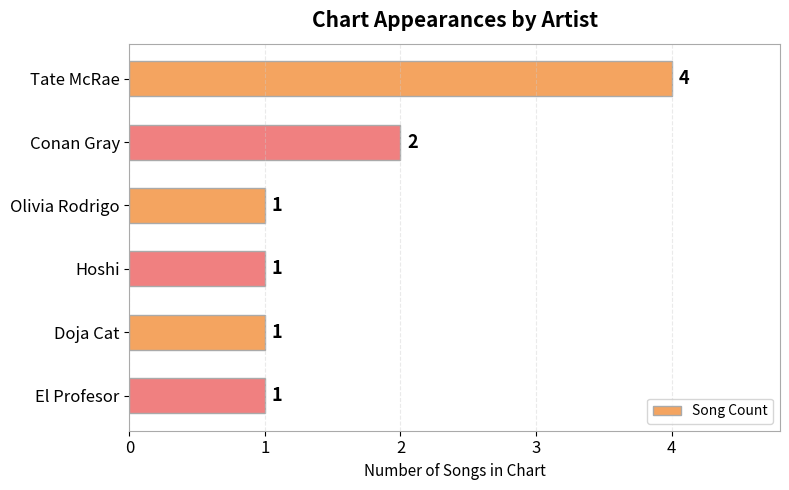

How many distinct data groups are displayed?

1